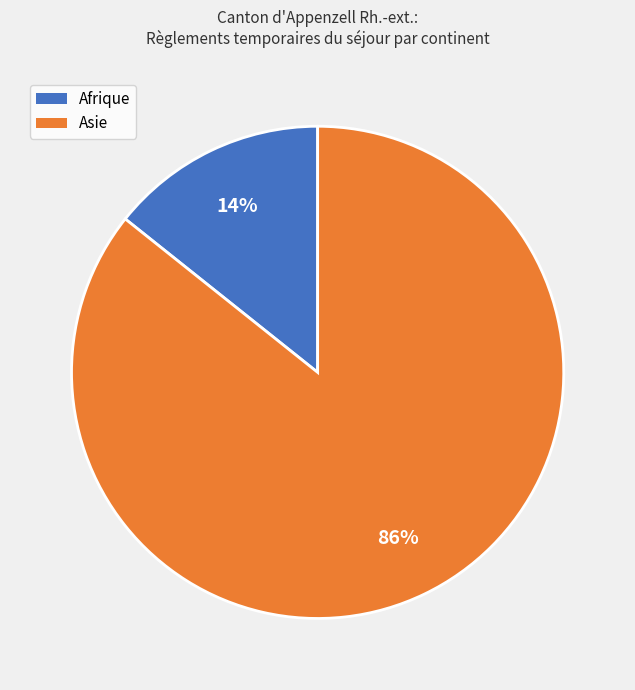

Is there a majority slice in this chart?

Yes